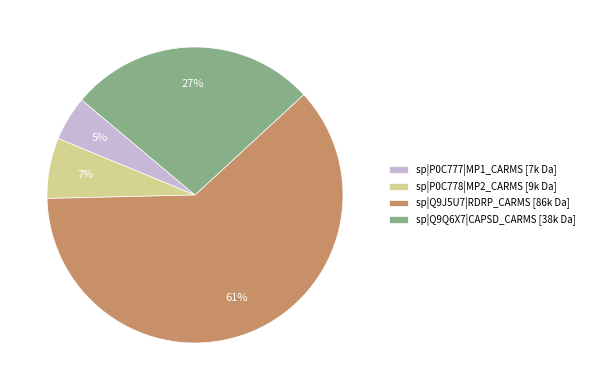

To the nearest percent, what is the difference between the sp|Q9Q6X7|CAPSD_CARMS and sp|P0C777|MP1_CARMS slice percentages?

22%